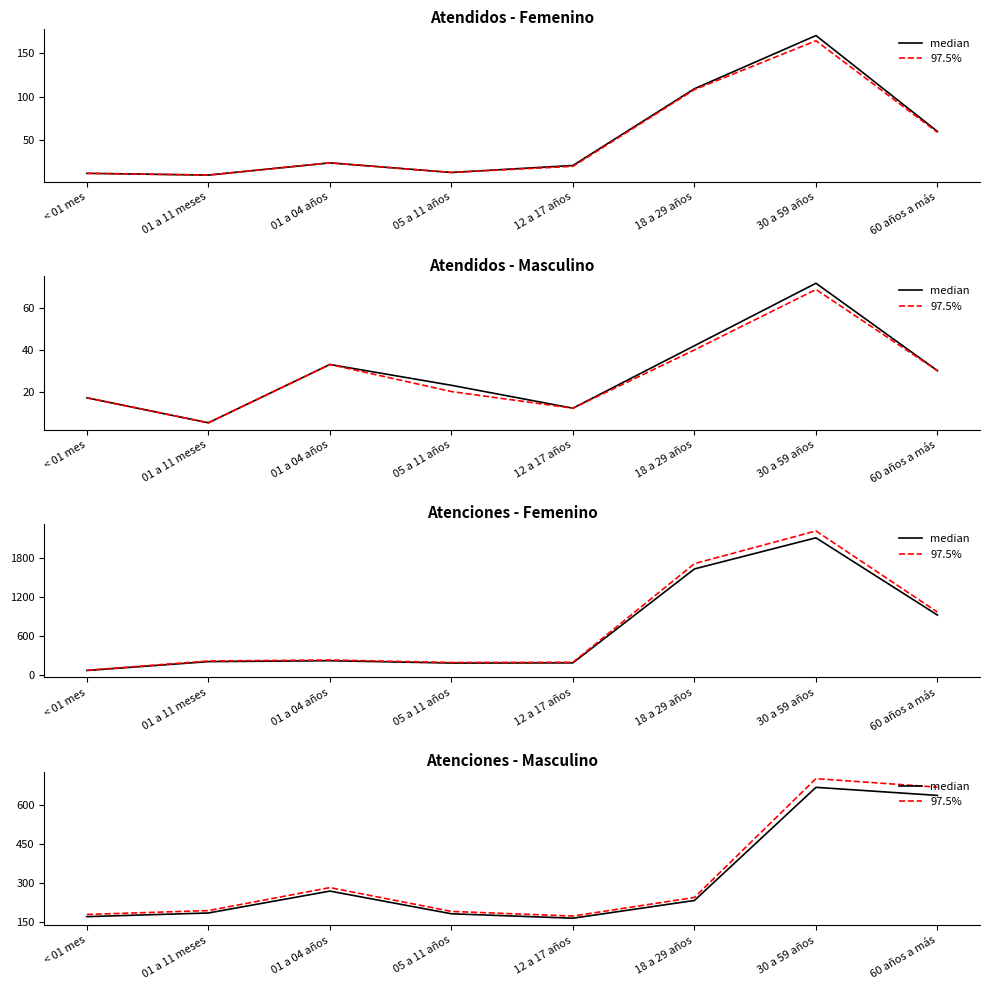

At 05 a 11 años, list the series in order from smallest to largest.

median, 97.5%